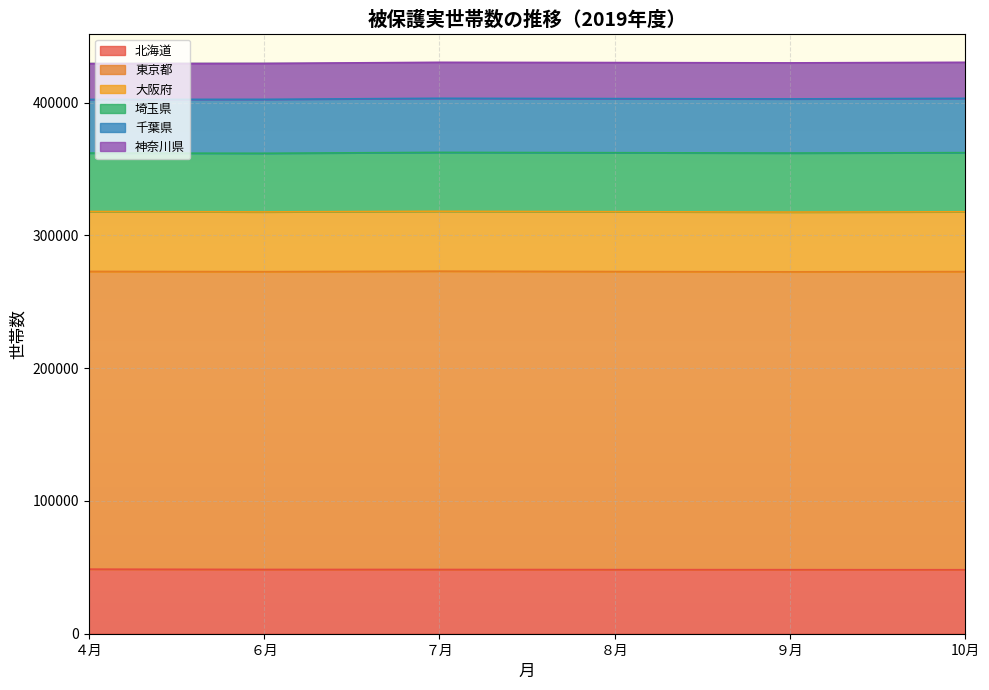

True or false: 神奈川県 and 北海道 intersect in this chart.

False